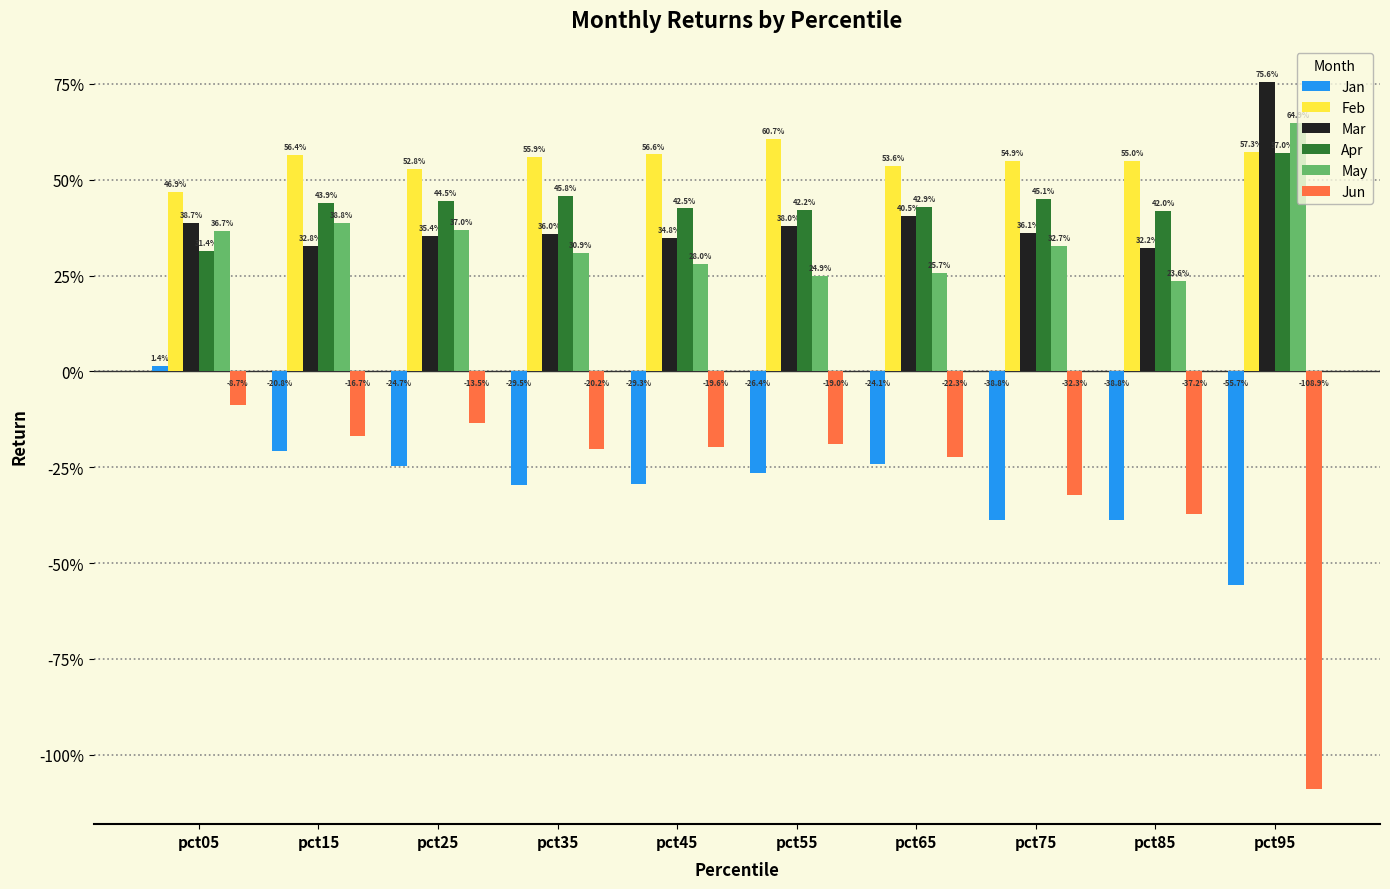

Reading left to right, extract all data points from this chart.

Jan: pct05=0.0	pct15=-0.2	pct25=-0.2	pct35=-0.3	pct45=-0.3	pct55=-0.3	pct65=-0.2	pct75=-0.4	pct85=-0.4	pct95=-0.6
Feb: pct05=0.5	pct15=0.6	pct25=0.5	pct35=0.6	pct45=0.6	pct55=0.6	pct65=0.5	pct75=0.5	pct85=0.5	pct95=0.6
Mar: pct05=0.4	pct15=0.3	pct25=0.4	pct35=0.4	pct45=0.3	pct55=0.4	pct65=0.4	pct75=0.4	pct85=0.3	pct95=0.8
Apr: pct05=0.3	pct15=0.4	pct25=0.4	pct35=0.5	pct45=0.4	pct55=0.4	pct65=0.4	pct75=0.5	pct85=0.4	pct95=0.6
May: pct05=0.4	pct15=0.4	pct25=0.4	pct35=0.3	pct45=0.3	pct55=0.2	pct65=0.3	pct75=0.3	pct85=0.2	pct95=0.6
Jun: pct05=-0.1	pct15=-0.2	pct25=-0.1	pct35=-0.2	pct45=-0.2	pct55=-0.2	pct65=-0.2	pct75=-0.3	pct85=-0.4	pct95=-1.1